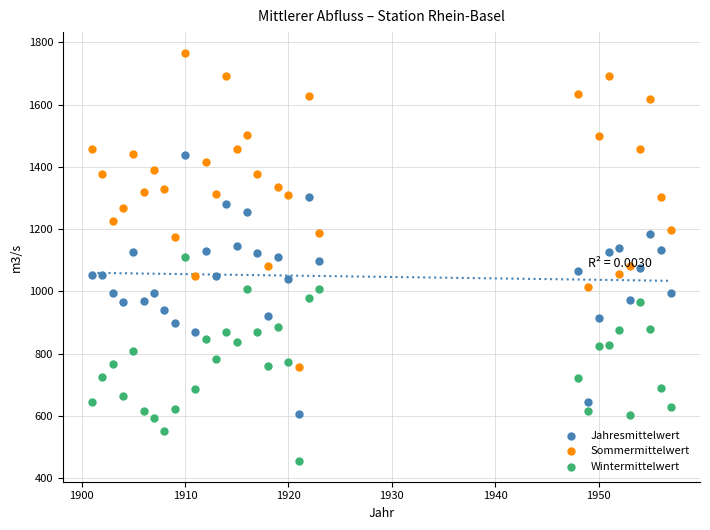

What are all the series names shown in the legend?

Jahresmittelwert, Sommermittelwert, Wintermittelwert